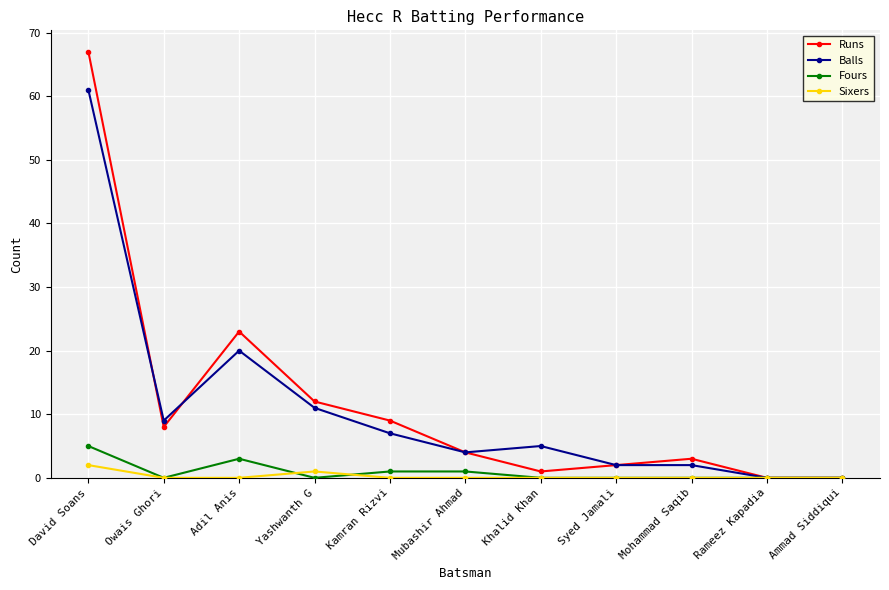

How many data points does each series have?

11